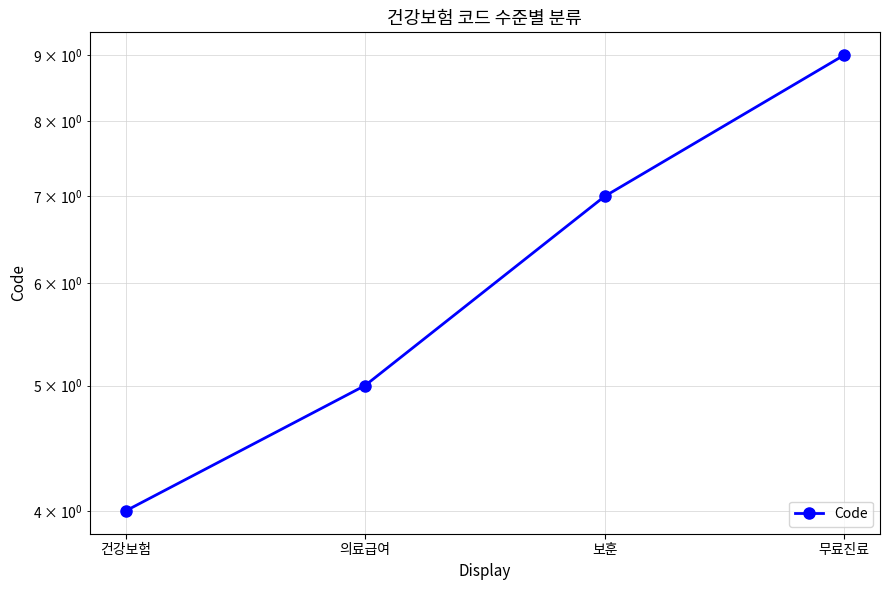

What is the average value?

6